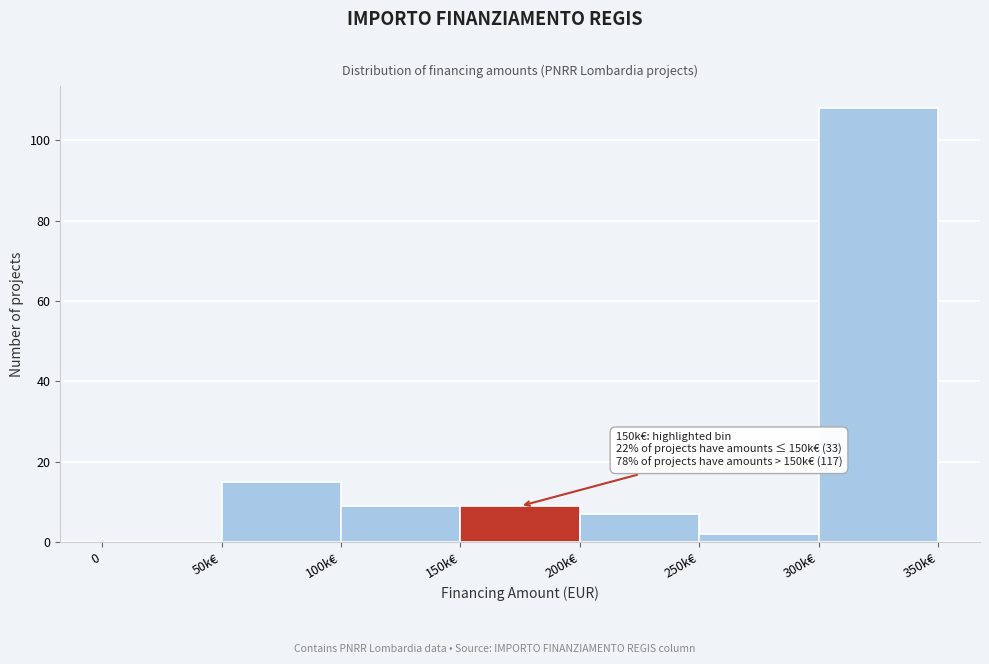

Reading right to left, what are all the values shown in this chart?

300k€=108	250k€=2	200k€=7	150k€=9	100k€=9	50k€=15	0=0